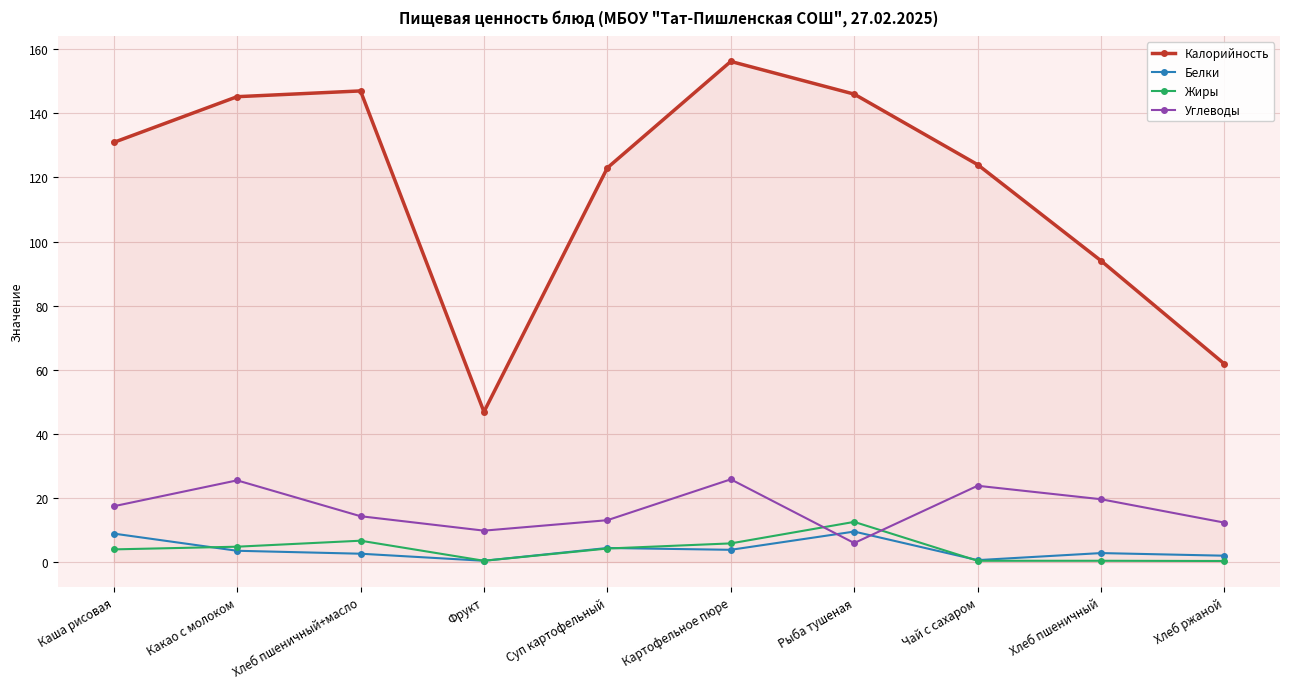

What is the difference between the maximum and minimum values in the Калорийность series?

109.3